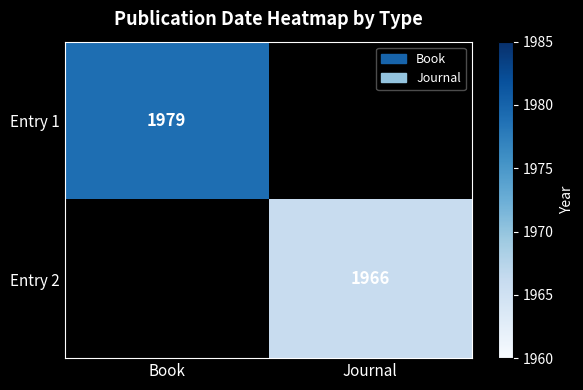

True or false: Entry 2 has a value of 3204 at Journal.

False